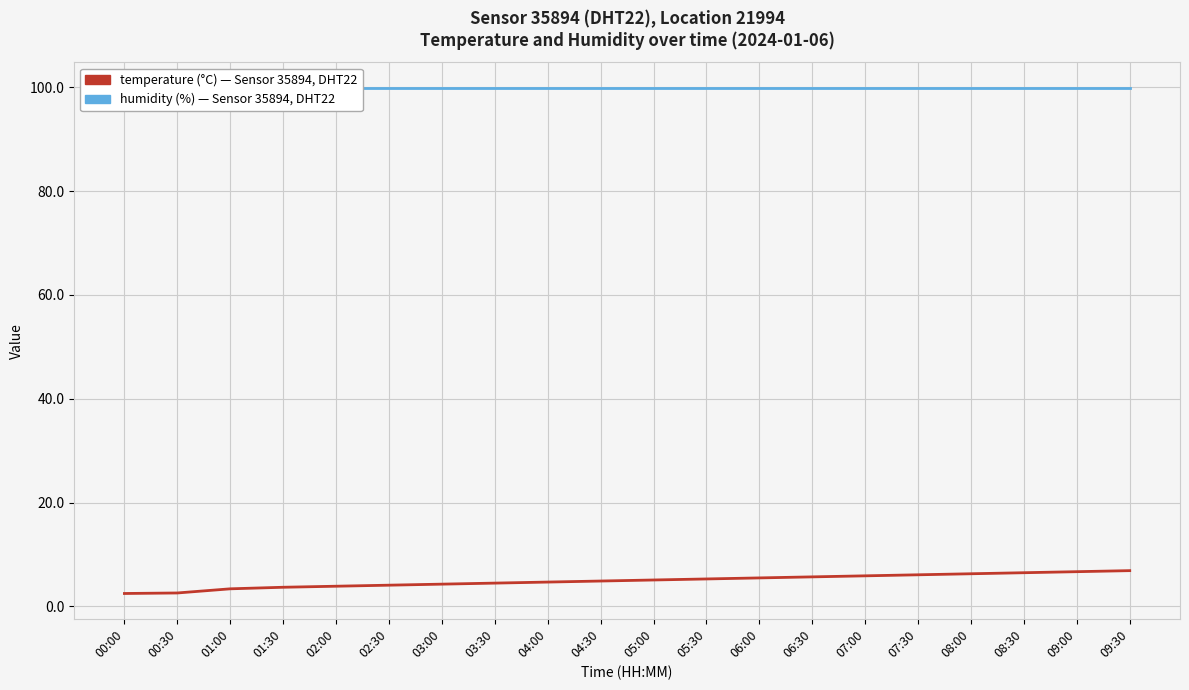

The humidity series shows 99.9 at 00:00. True or false?

True